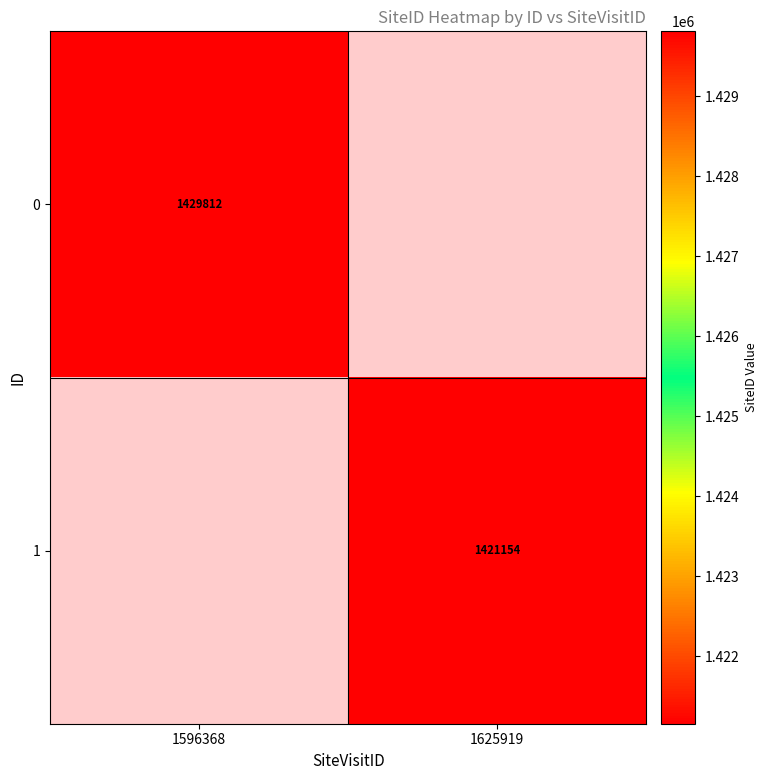

Is it true that 0 equals 1429812 at 1596368?

True